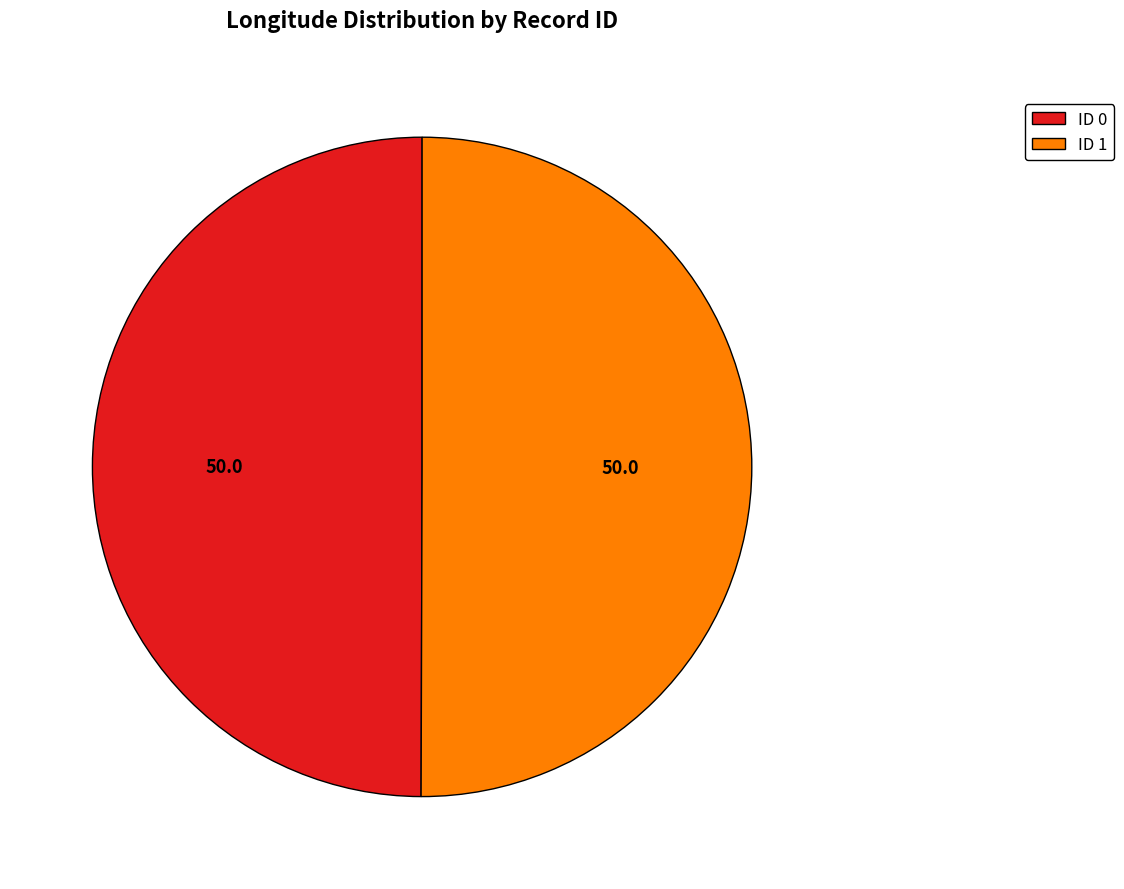

True or false: ID 0 accounts for 50% of the total.

True